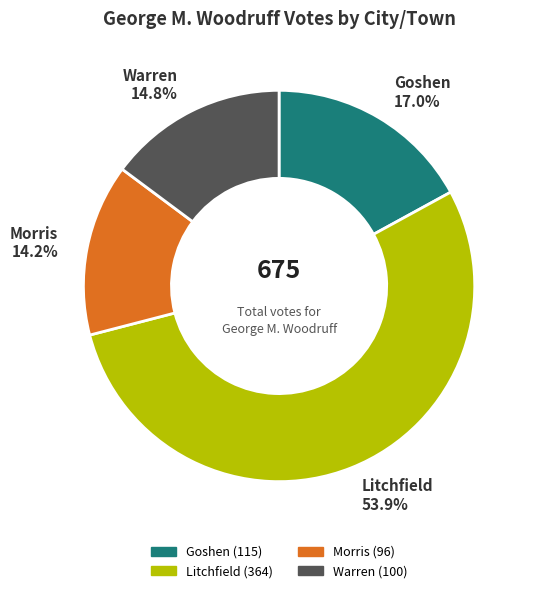

To the nearest percent, what is the difference between the Litchfield and Warren slice percentages?

39%